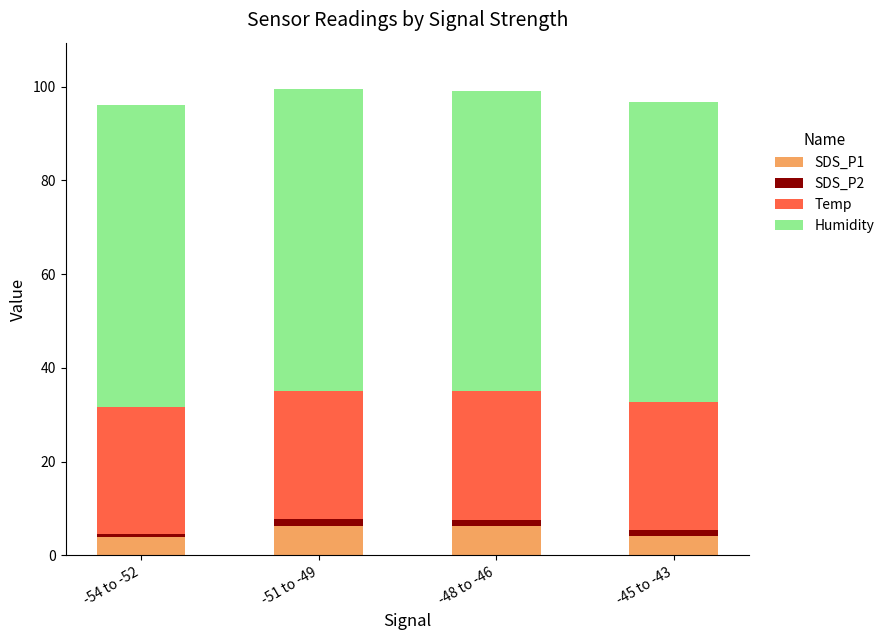

What is the lowest value of the SDS_P1 series?

3.8